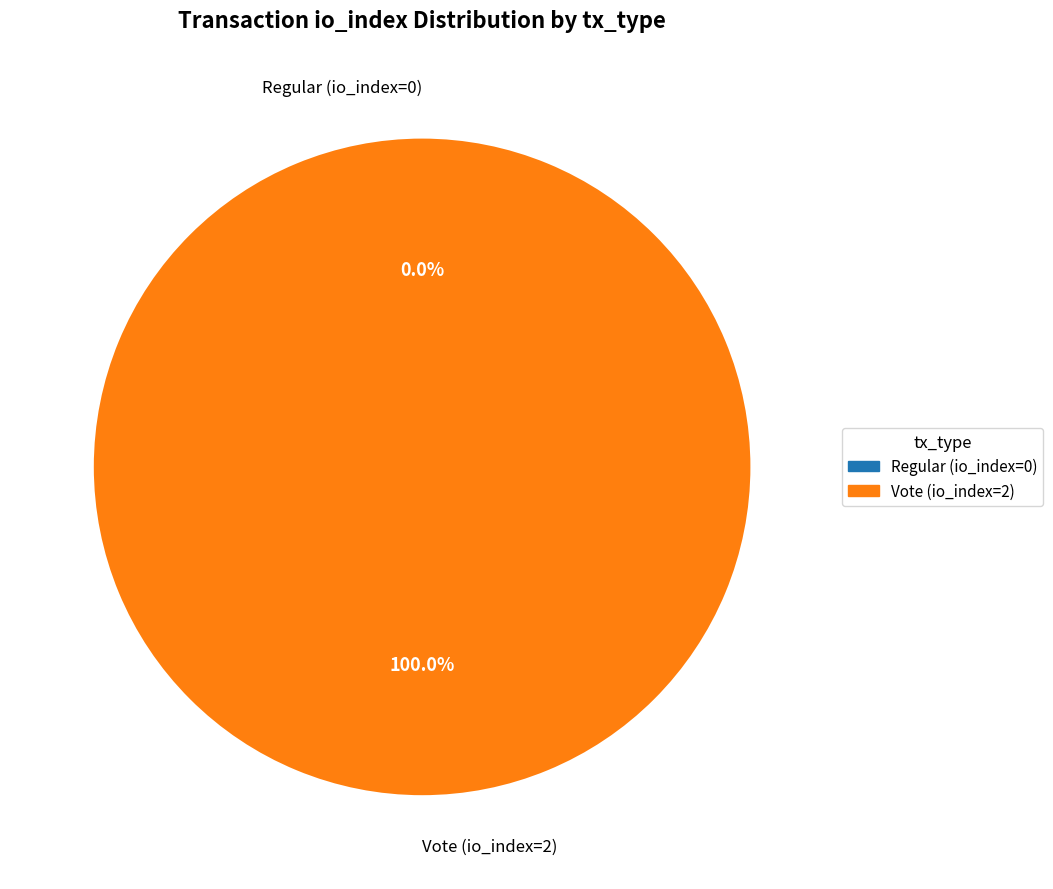

What is the smallest slice in the pie chart?

Regular (io_index=0)